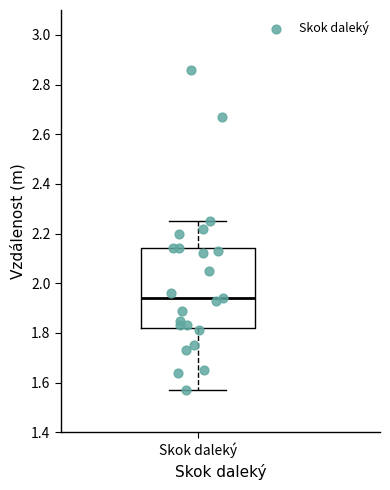

Read this box plot against the y-axis: the position of the median line, the range covered by the box, and the ends of both whiskers. The values are not printed on the chart, so give them approximately, as read against the axis.

median 1.94, box 1.82 to 2.14, whiskers 1.58 to 2.26